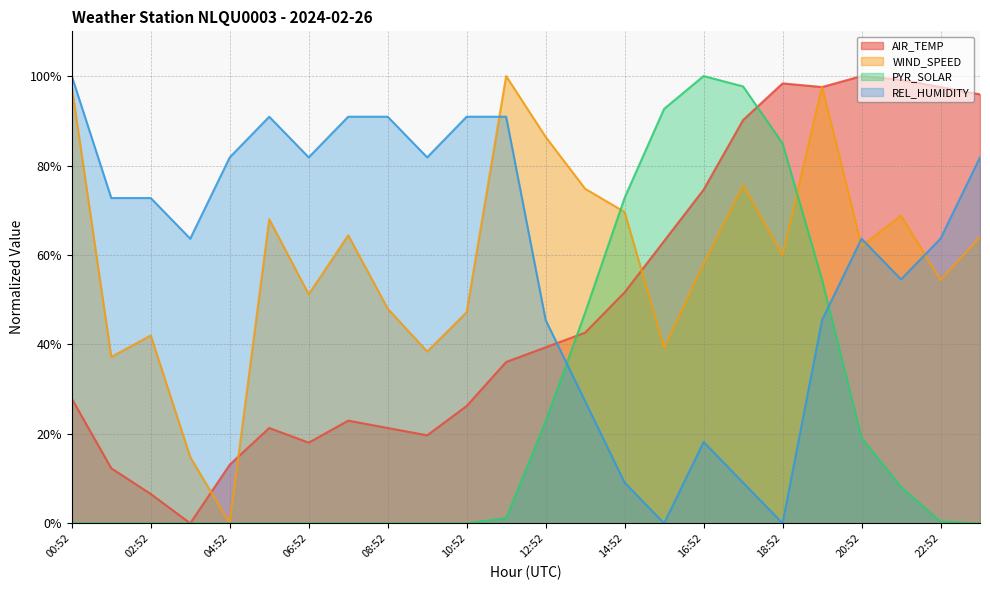

At which label does WIND_SPEED reach its minimum?

04:52